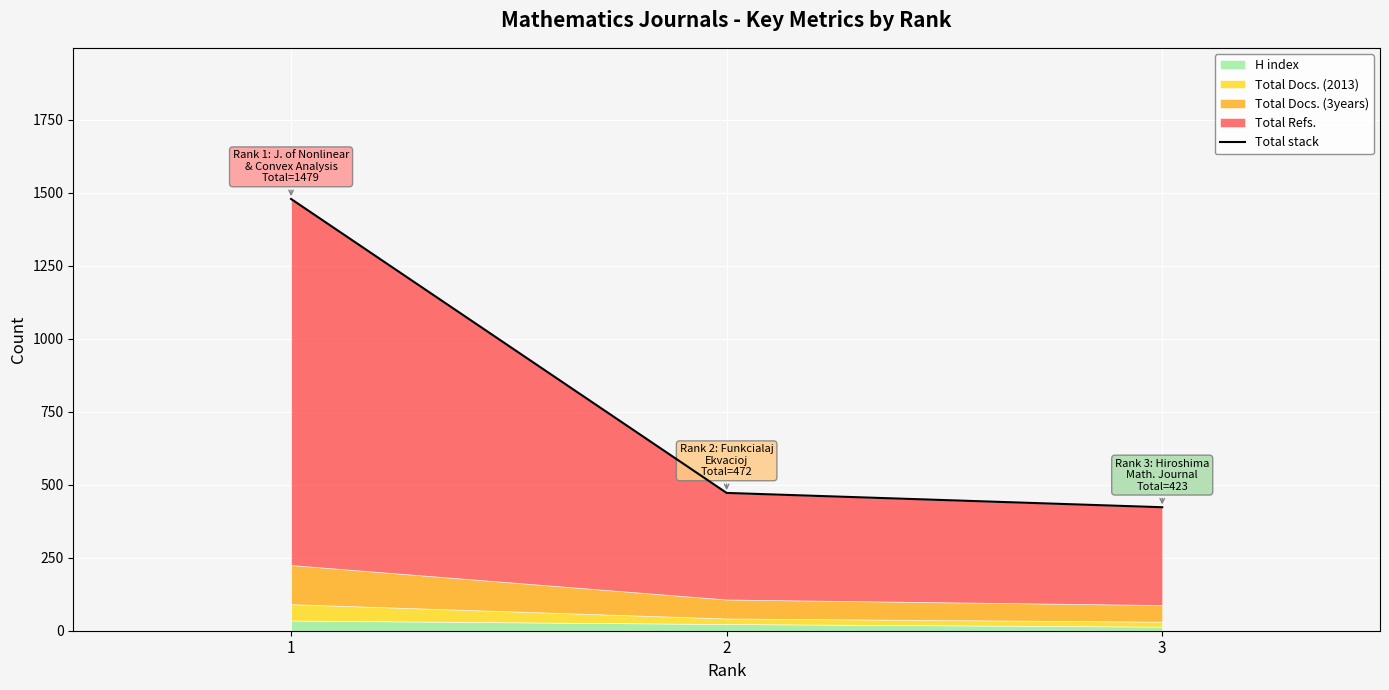

How many values exceed 472?

1